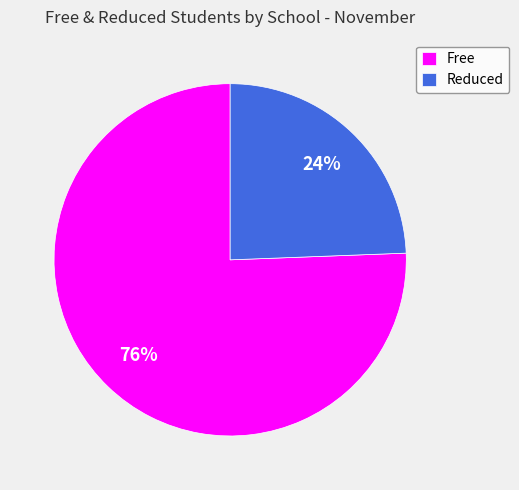

What percentage is the Reduced slice, to the nearest percent?

24%